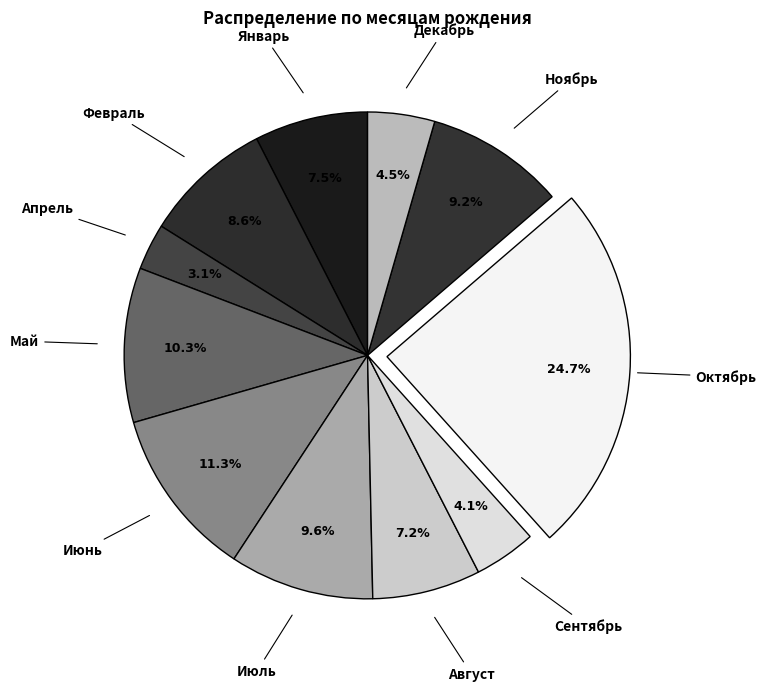

To the nearest percent, what is the average slice percentage?

9%